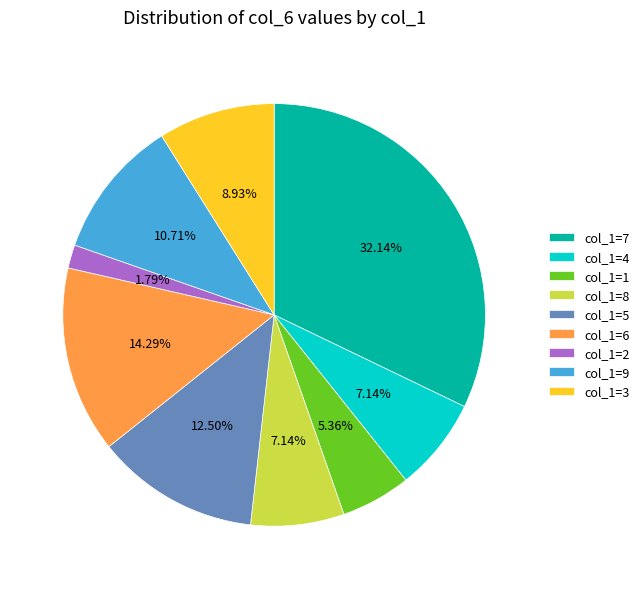

What is the largest slice in the pie chart?

col_1=7